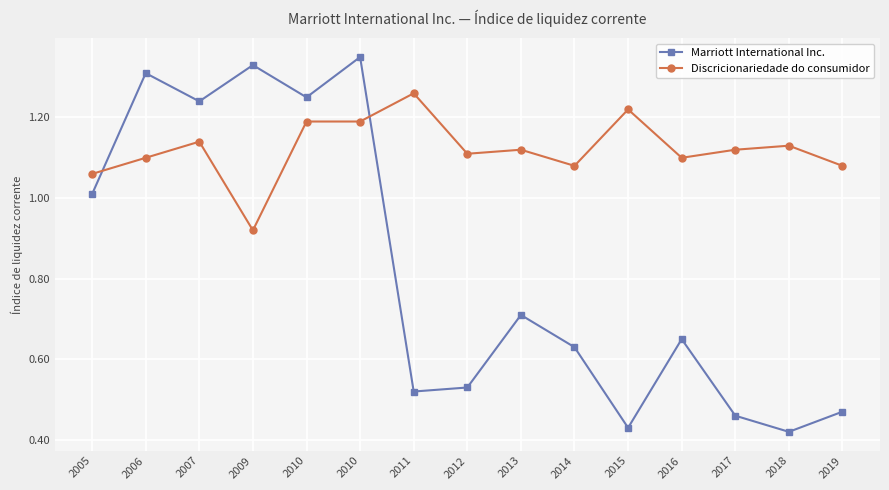

What is the difference between the second highest and minimum values in the Marriott International Inc. series?

0.9